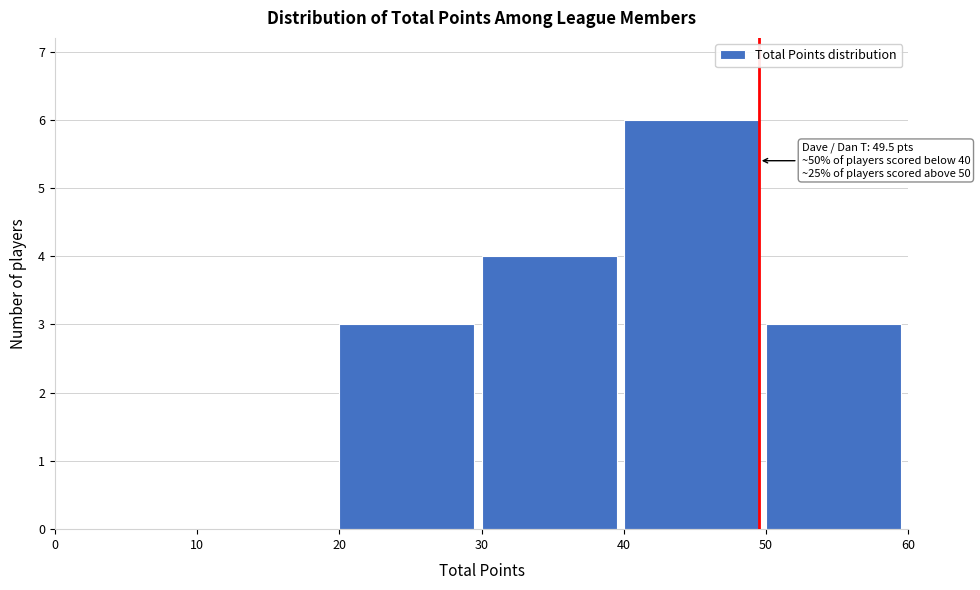

Over which range of the x-axis is the bar tallest?

40 to 50